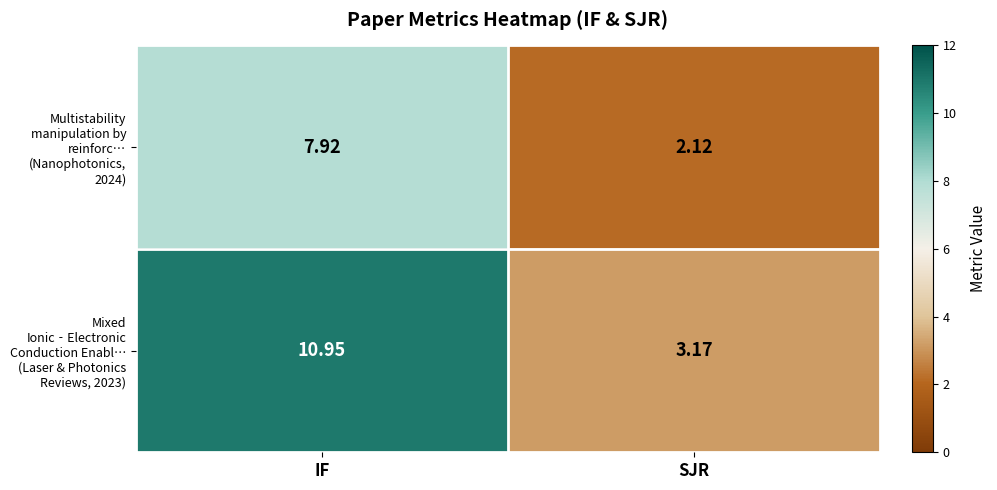

Which label corresponds to the smallest value in the chart?

SJR